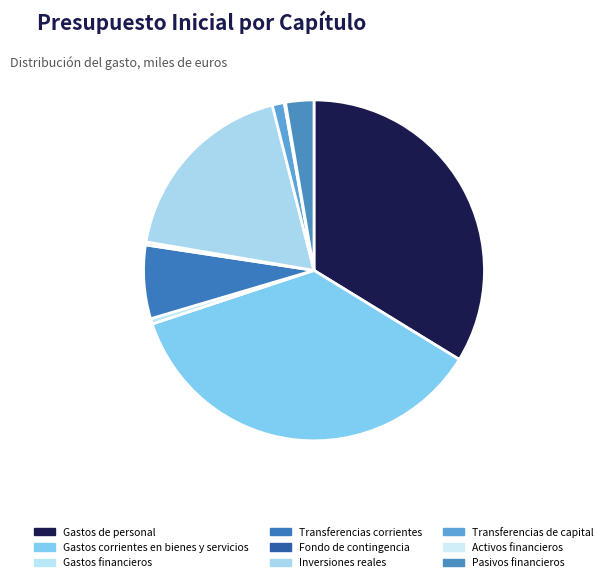

Does any single category account for the majority?

No